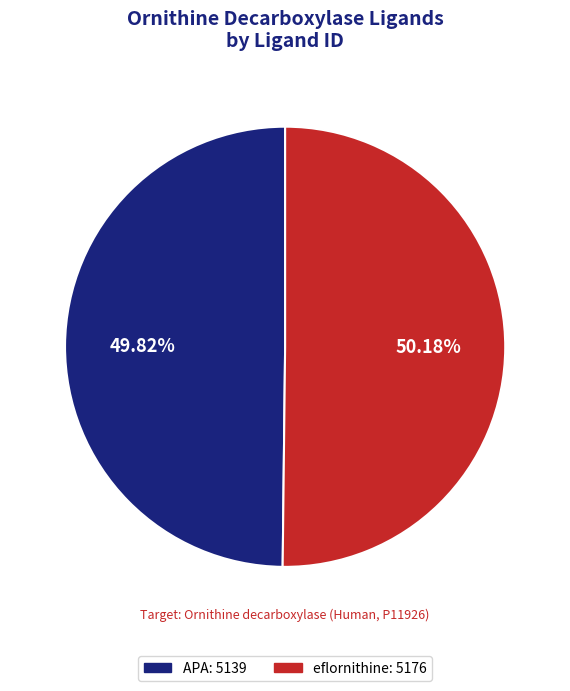

What is the ratio of the value at eflornithine to the value at APA?

1.0